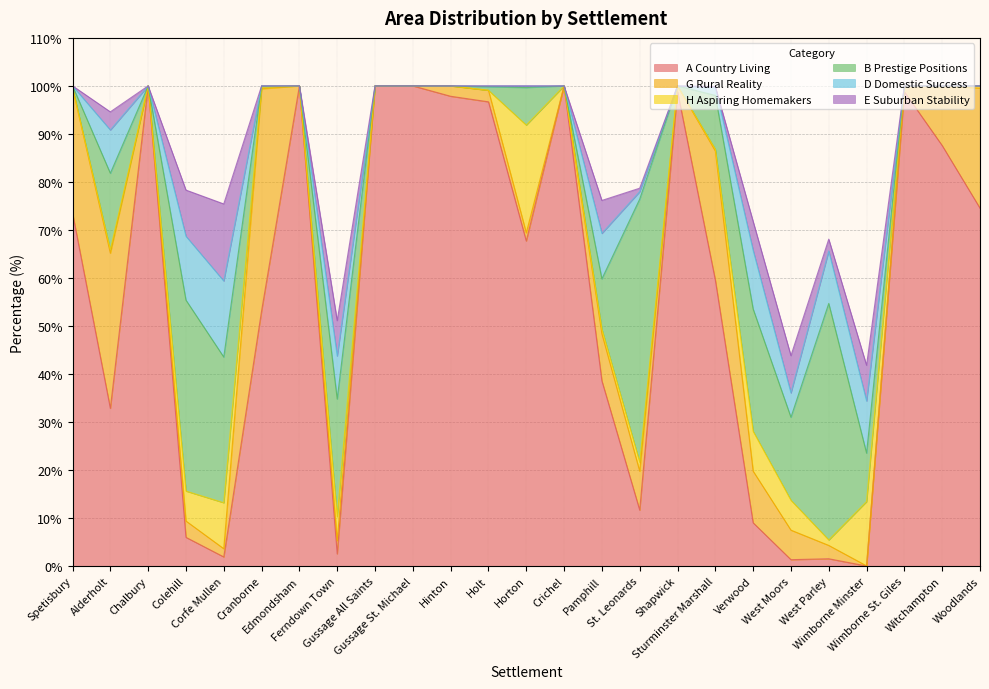

True or false: H Aspiring Homemakers has more than 0 interior local peaks.

True